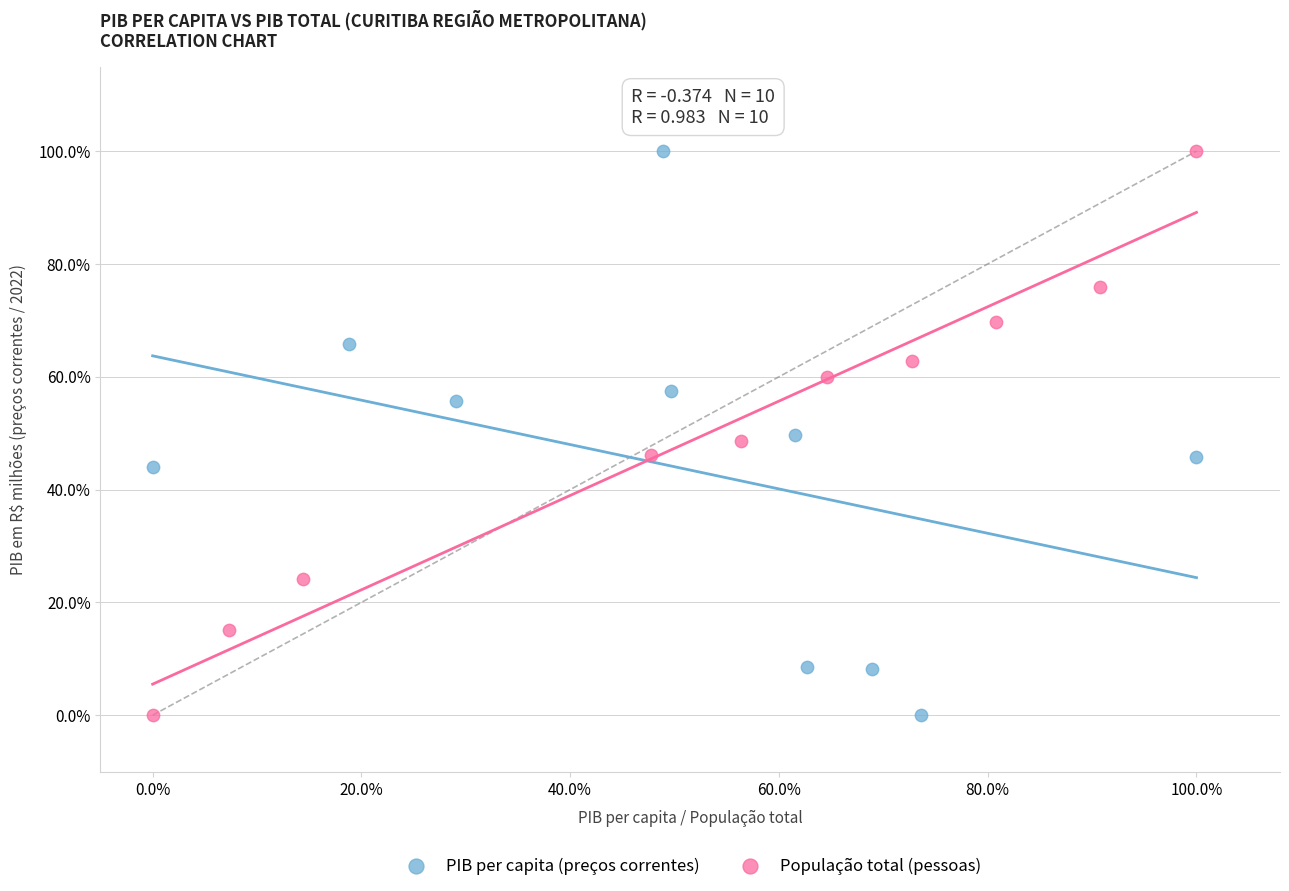

What are all the series names shown in the legend?

PIB per capita (preços correntes), População total (pessoas)